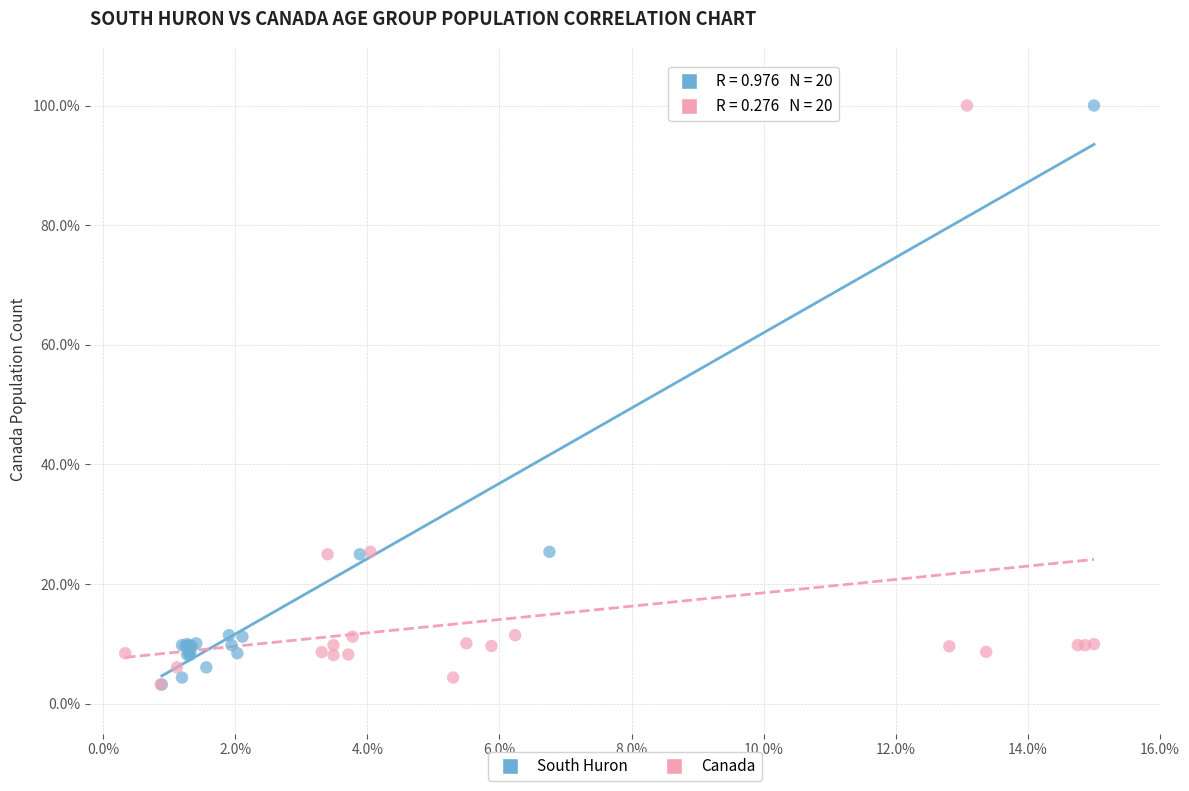

What are all the series names shown in the legend?

South Huron, Canada